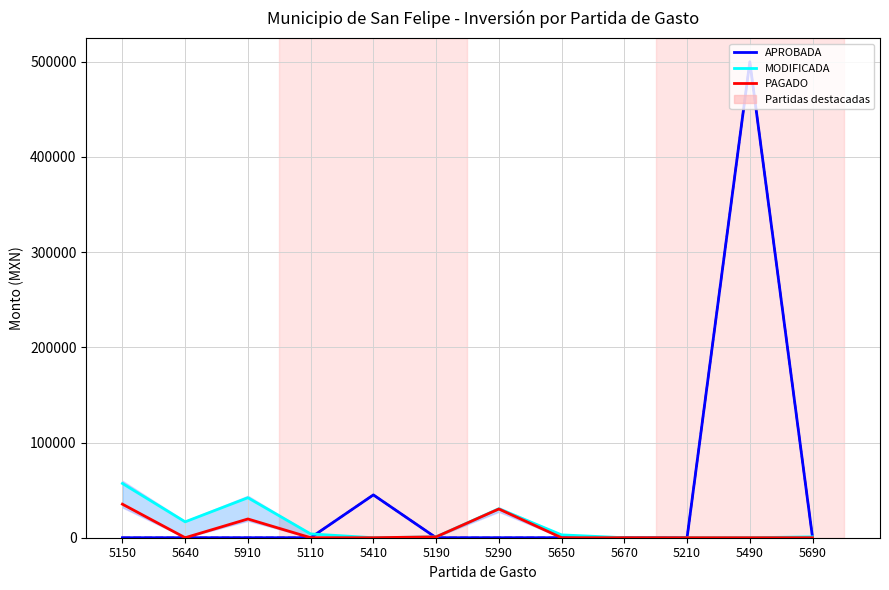

At which category does the chart reach its peak across all series?

5490